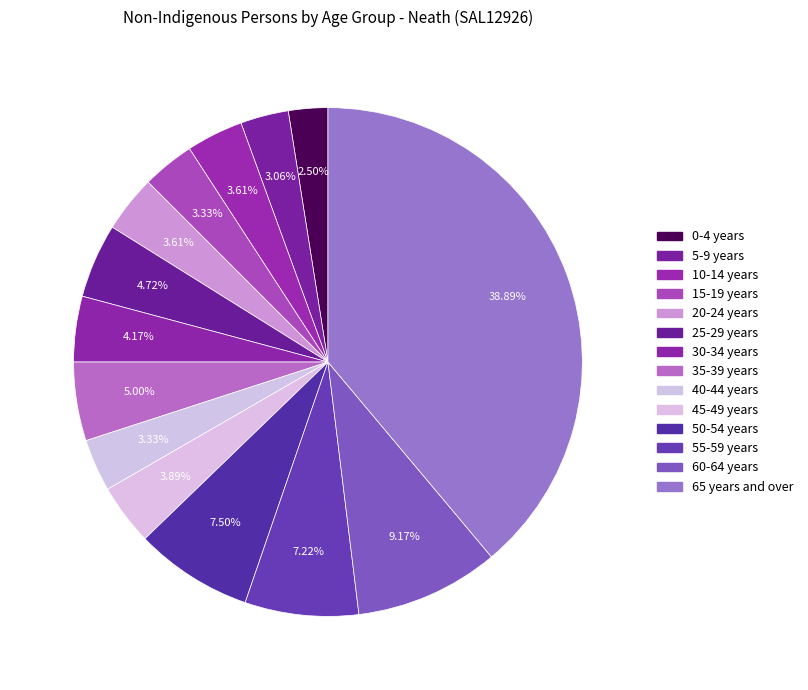

How many slices are in this pie chart?

14